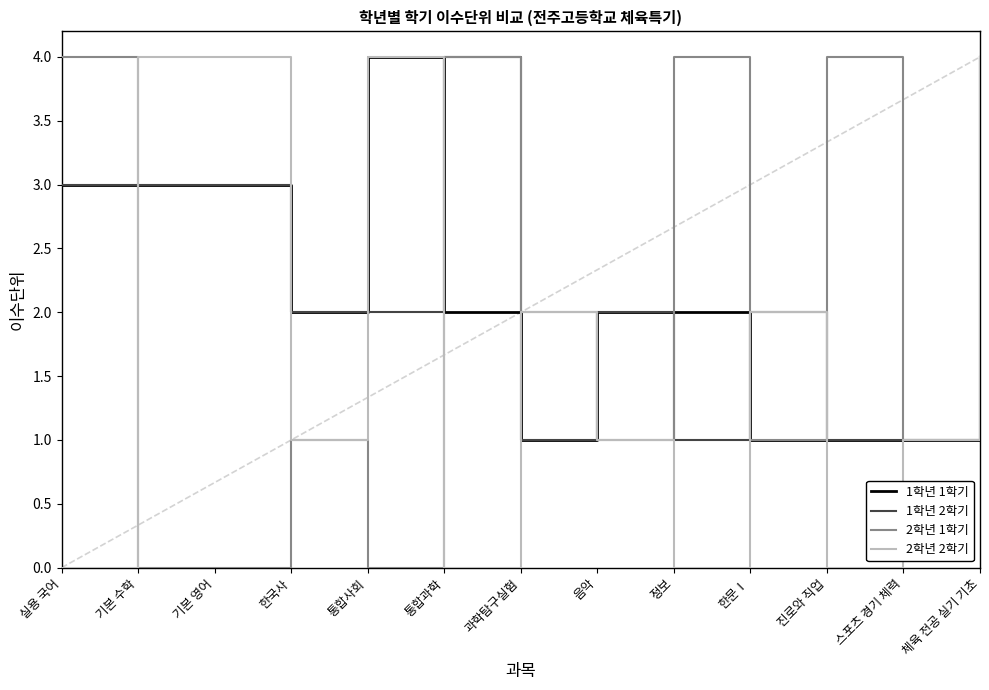

At which label does 1학년 1학기 first exceed 2?

실용 국어